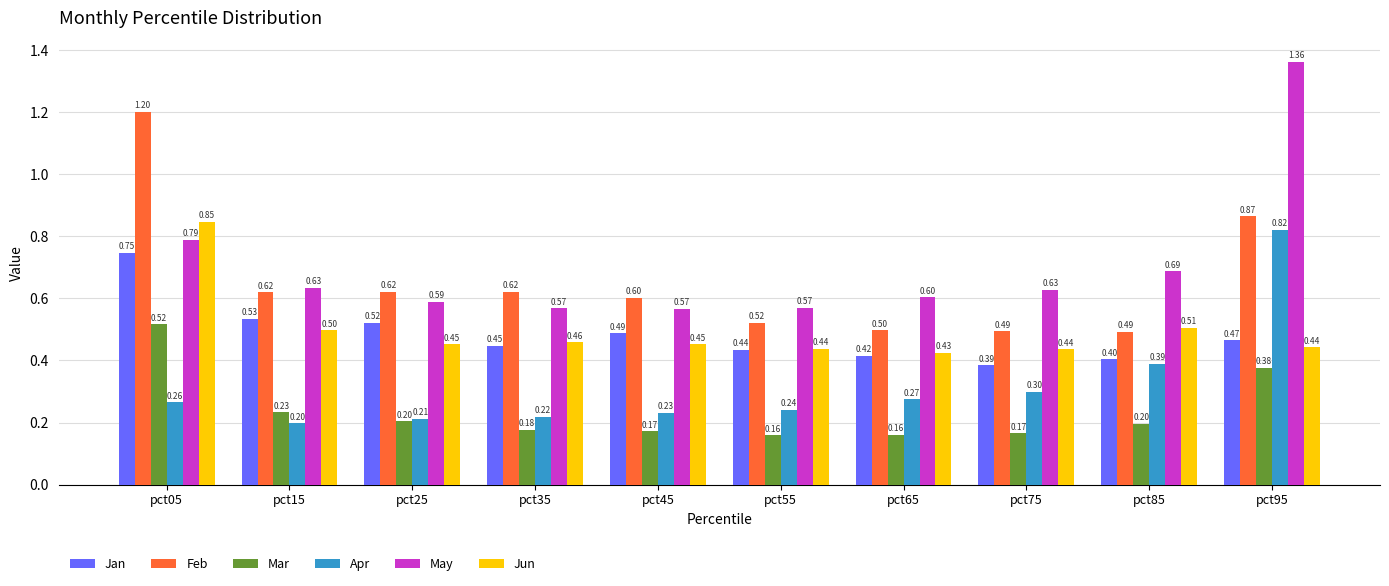

What is the value of the May bar at the 7th from the left?

0.6